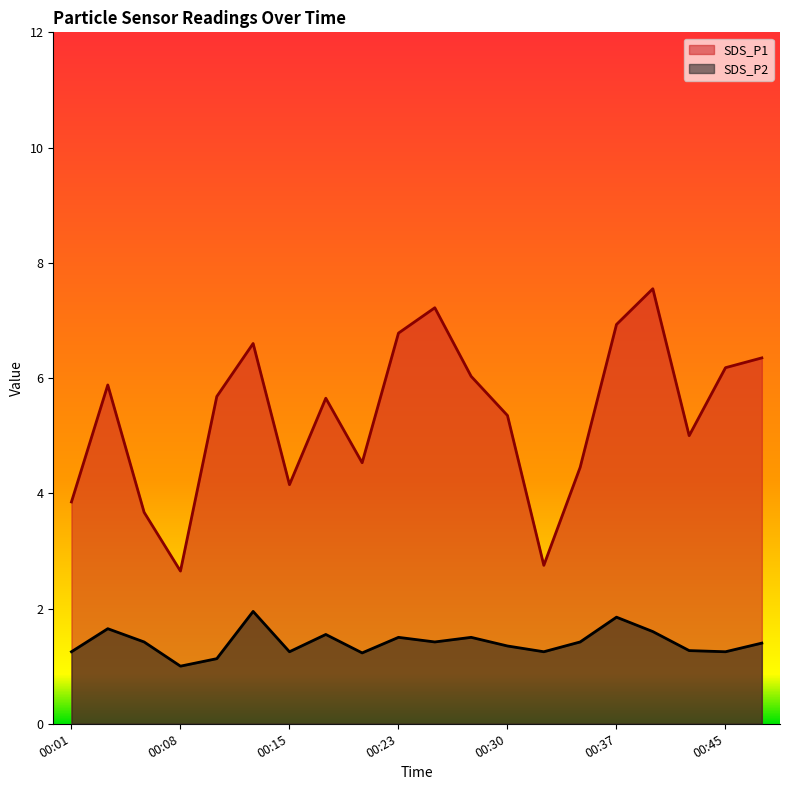

Rank the series by their average value, from highest to lowest.

SDS_P1, SDS_P2